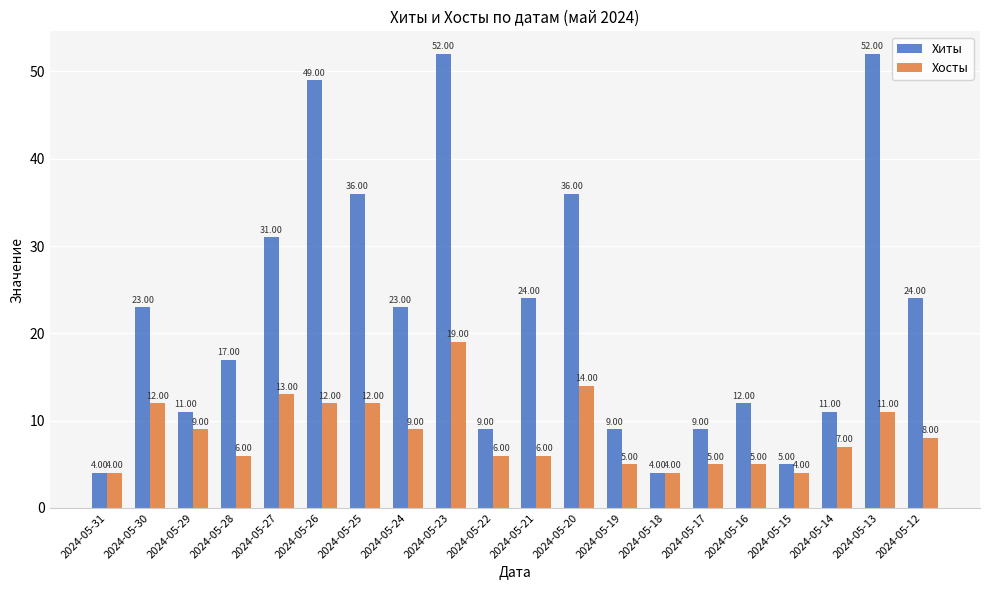

Rank the series by their maximum value, from highest to lowest.

Хиты, Хосты